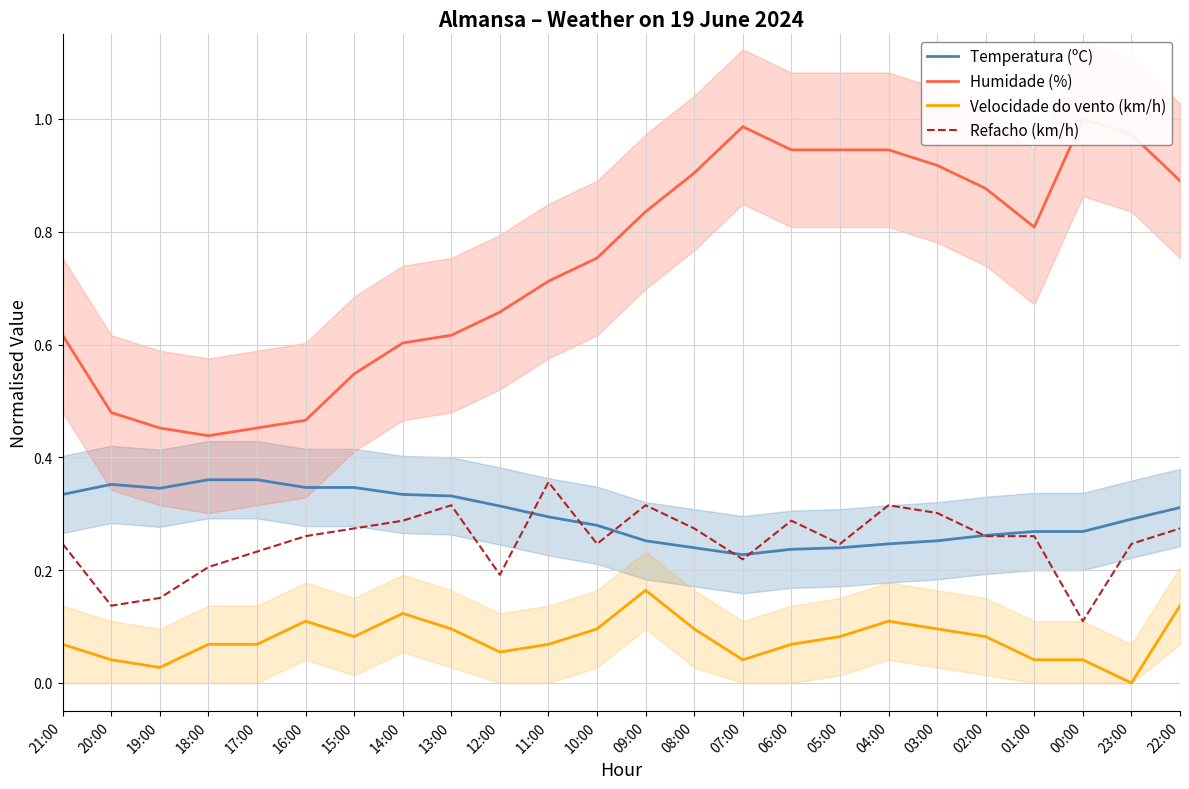

Reading left to right, what are all the values shown in this chart?

Temperatura (ºC): 21:00=0.3	20:00=0.4	19:00=0.3	18:00=0.4	17:00=0.4	16:00=0.3	15:00=0.3	14:00=0.3	13:00=0.3	12:00=0.3	11:00=0.3	10:00=0.3	09:00=0.3	08:00=0.2	07:00=0.2	06:00=0.2	05:00=0.2	04:00=0.2	03:00=0.3	02:00=0.3	01:00=0.3	00:00=0.3	23:00=0.3	22:00=0.3
Humidade (%): 21:00=0.6	20:00=0.5	19:00=0.5	18:00=0.4	17:00=0.5	16:00=0.5	15:00=0.5	14:00=0.6	13:00=0.6	12:00=0.7	11:00=0.7	10:00=0.8	09:00=0.8	08:00=0.9	07:00=1.0	06:00=0.9	05:00=0.9	04:00=0.9	03:00=0.9	02:00=0.9	01:00=0.8	00:00=1.0	23:00=1.0	22:00=0.9
Velocidade do vento (km/h): 21:00=0.1	20:00=0.0	19:00=0.0	18:00=0.1	17:00=0.1	16:00=0.1	15:00=0.1	14:00=0.1	13:00=0.1	12:00=0.1	11:00=0.1	10:00=0.1	09:00=0.2	08:00=0.1	07:00=0.0	06:00=0.1	05:00=0.1	04:00=0.1	03:00=0.1	02:00=0.1	01:00=0.0	00:00=0.0	23:00=0.0	22:00=0.1
Refacho (km/h): 21:00=0.2	20:00=0.1	19:00=0.2	18:00=0.2	17:00=0.2	16:00=0.3	15:00=0.3	14:00=0.3	13:00=0.3	12:00=0.2	11:00=0.4	10:00=0.2	09:00=0.3	08:00=0.3	07:00=0.2	06:00=0.3	05:00=0.2	04:00=0.3	03:00=0.3	02:00=0.3	01:00=0.3	00:00=0.1	23:00=0.2	22:00=0.3